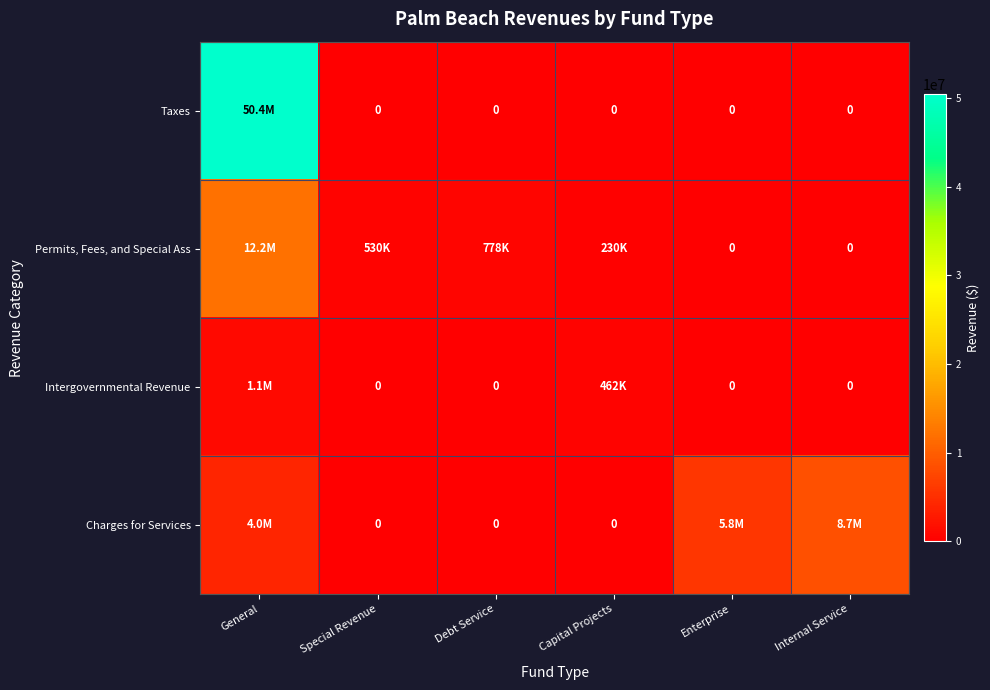

Rank the categories by Intergovernmental Revenue value from highest to lowest.

General, Capital Projects, Special Revenue, Debt Service, Enterprise, Internal Service